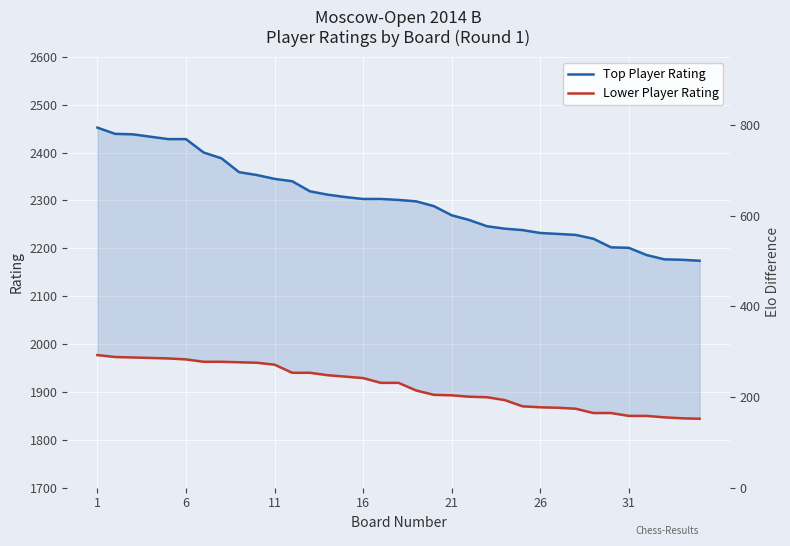

Which series has the widest spread of values?

Top Player Rating